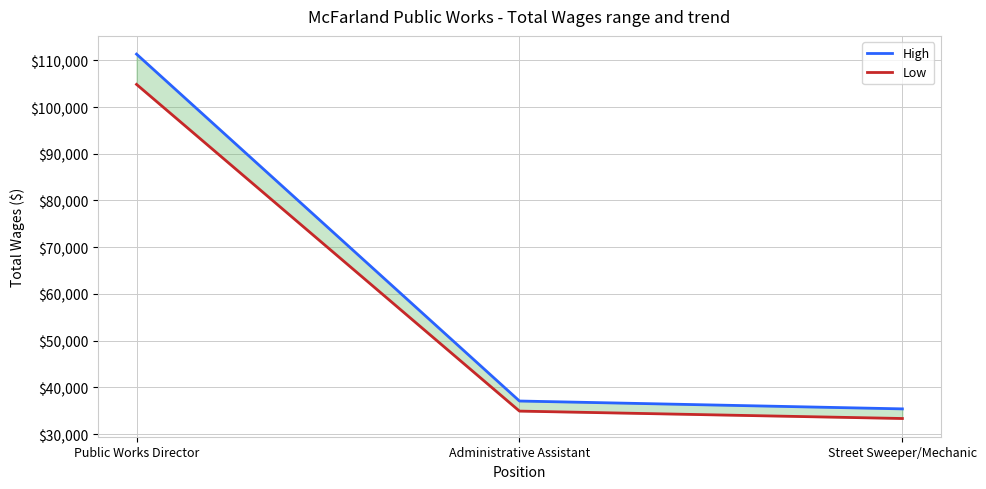

Which label corresponds to the smallest value in the chart?

Street Sweeper/Mechanic